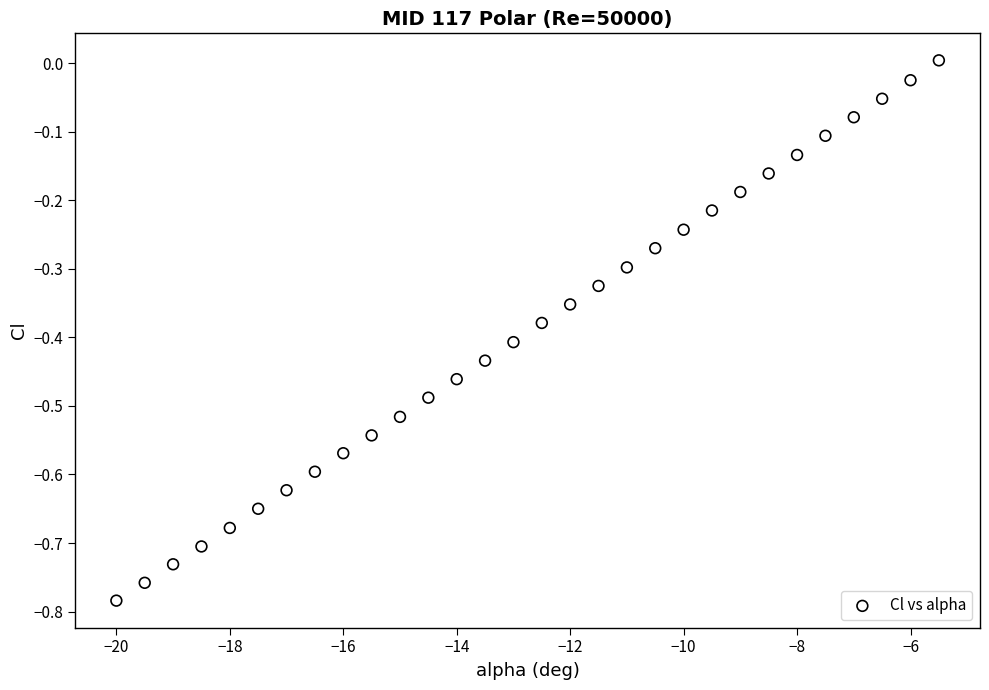

What is the range of X values (max minus min)?

14.5